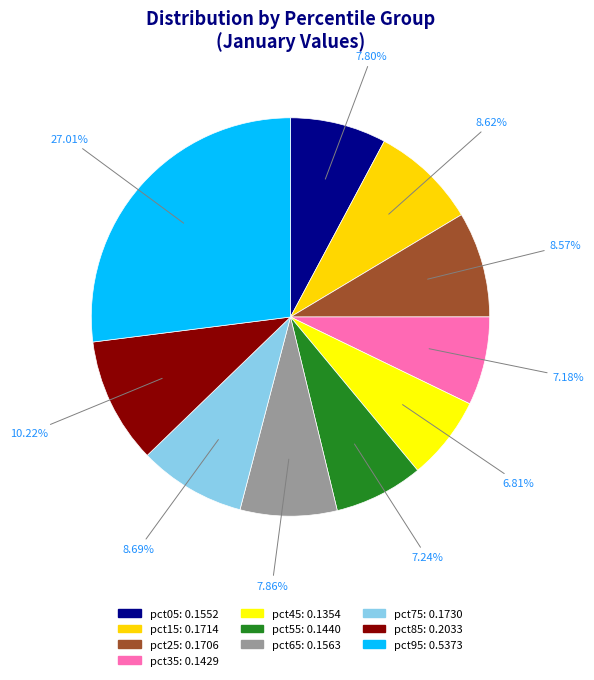

Count the number of slices in the pie.

10